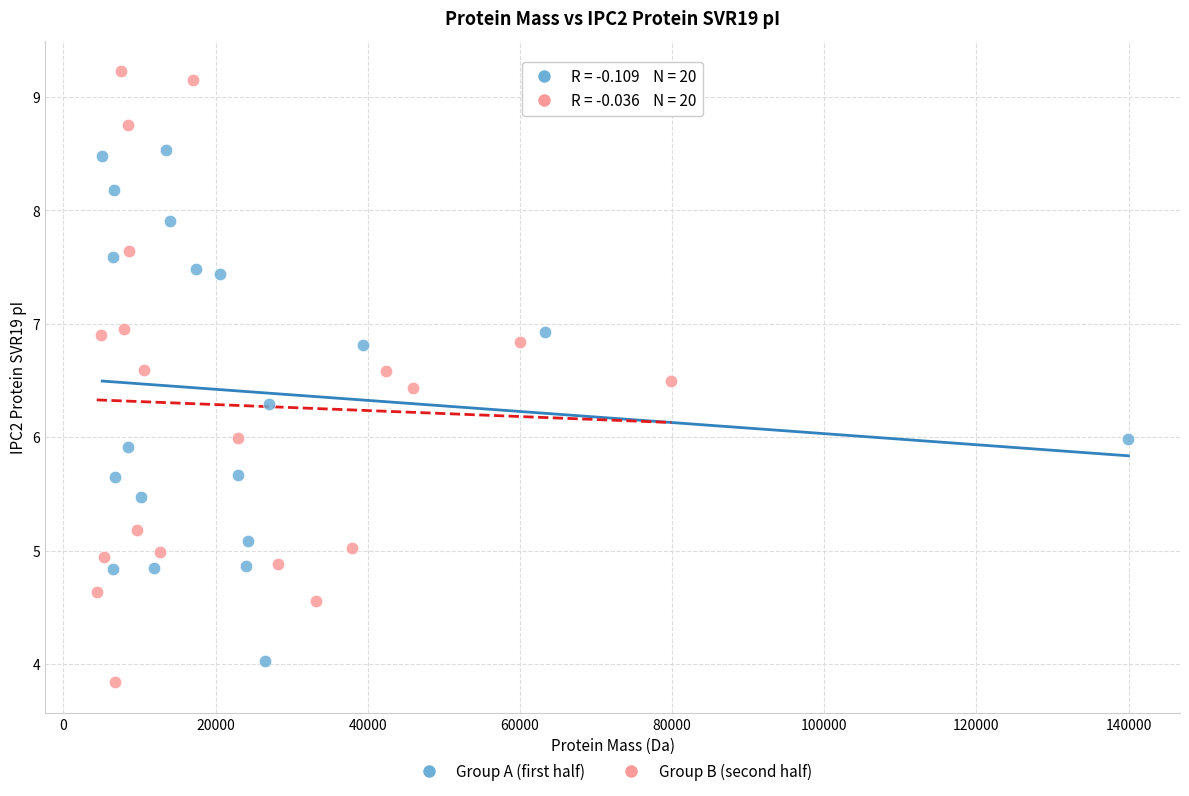

Which series has the largest Y range (max minus min)?

Group B (second half)